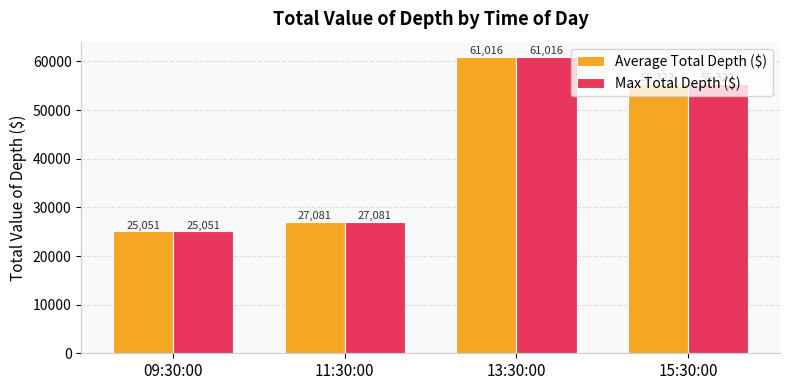

At which category is the sum across all series the highest?

13:30:00